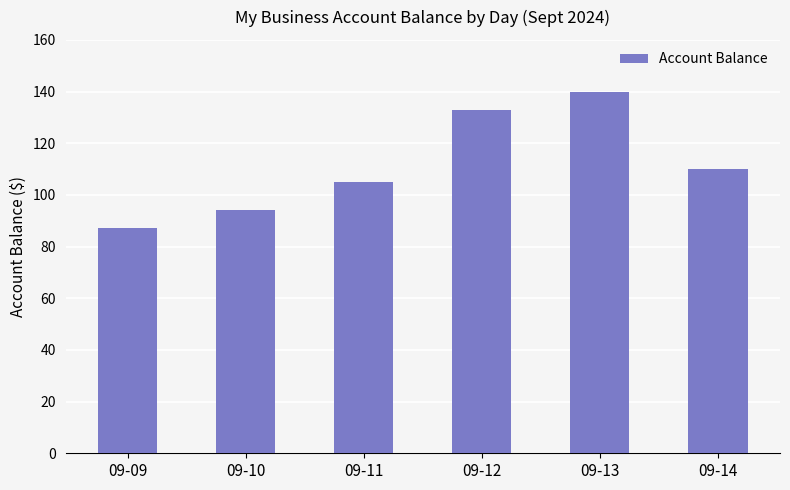

What is the ratio of the value at 09-14 to the value at 09-11?

1.0